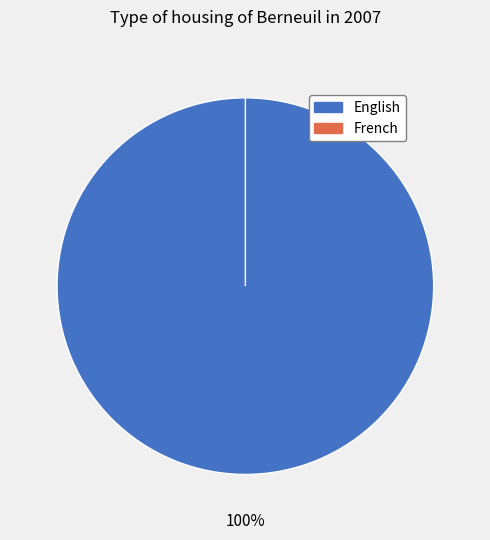

Does any single category account for the majority?

Yes